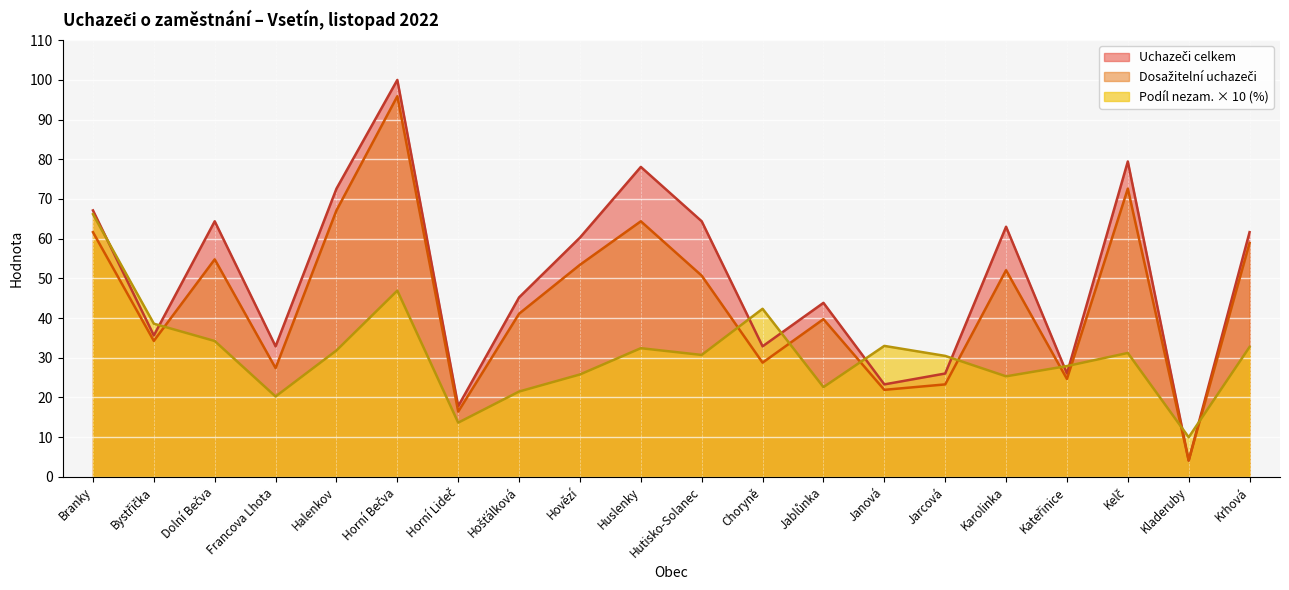

True or false: Uchazeči celkem and Podíl nezam. (%) intersect in this chart.

True